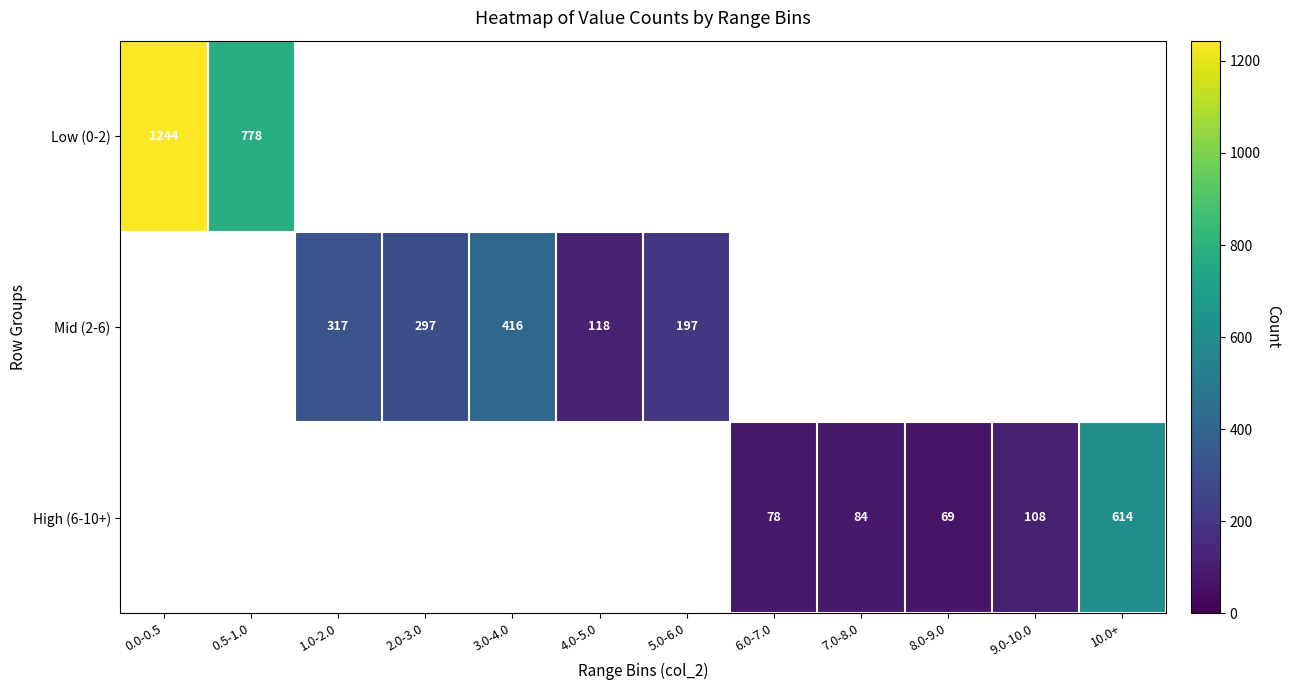

How many data points does each series have?

12